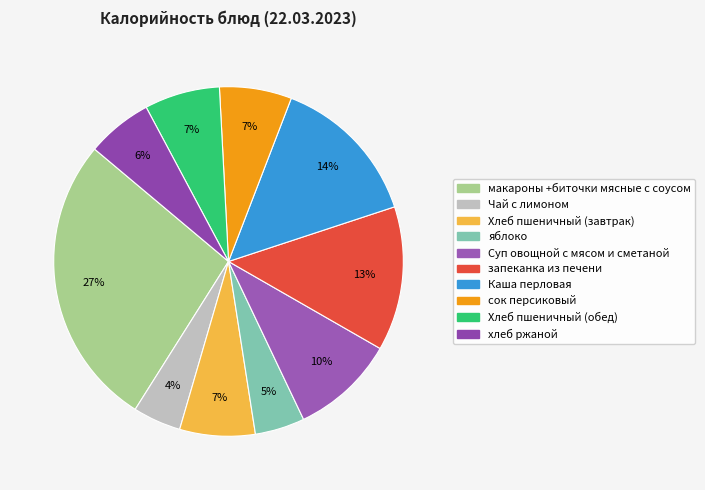

Count the number of slices in the pie.

10